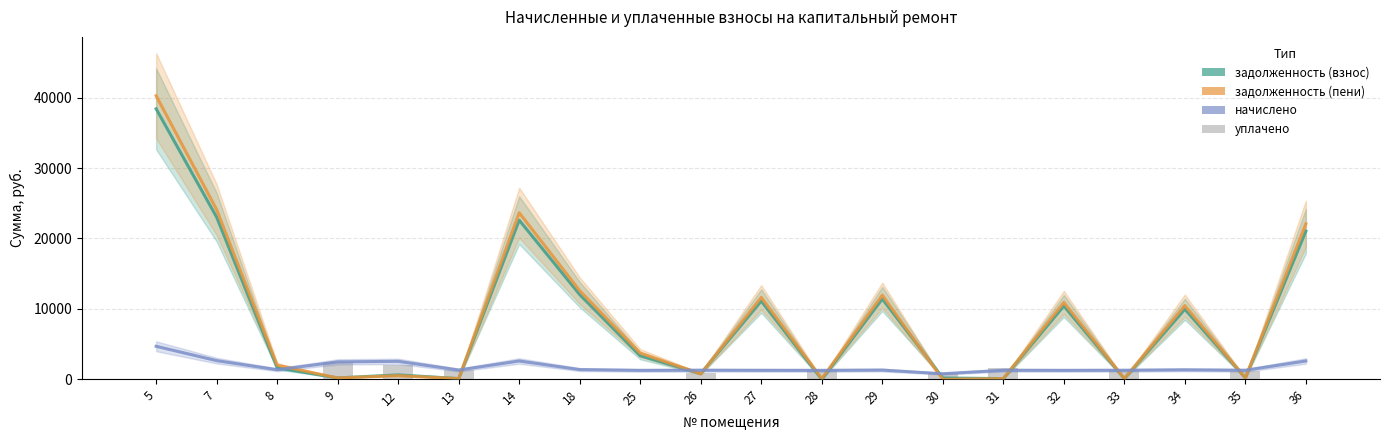

How many data points in задолженность (пени) are above 3734?

10